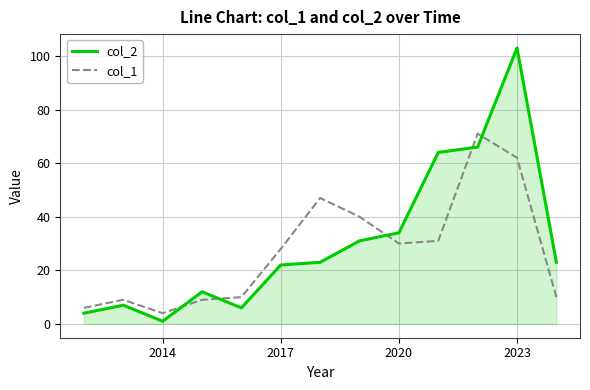

Rank the series by their maximum value, from highest to lowest.

col_2, col_1